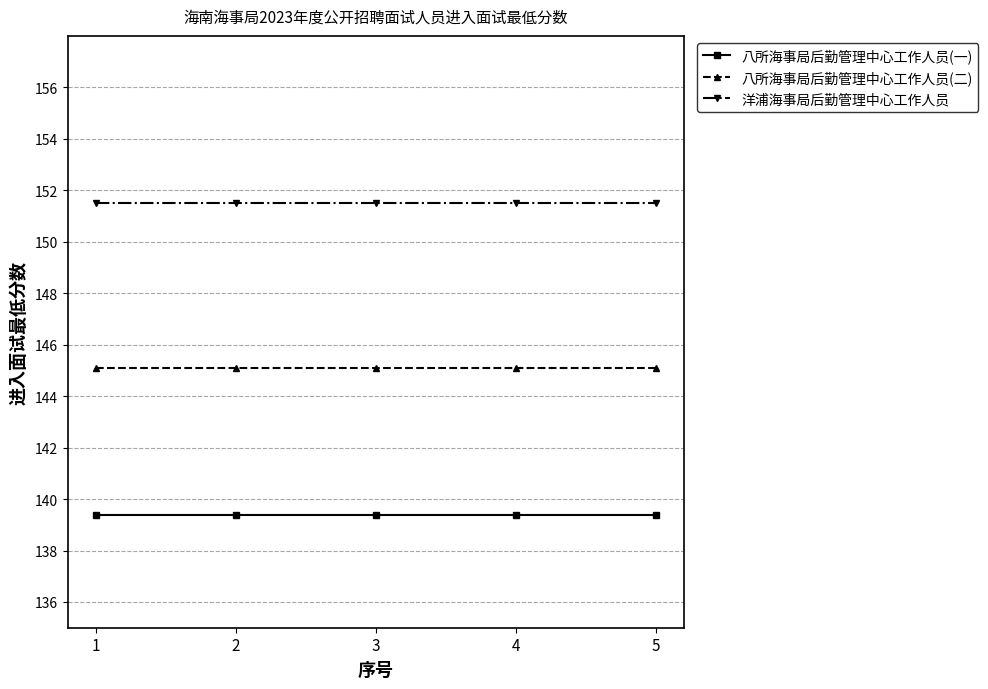

What are all the series names shown in the legend?

八所海事局后勤管理中心工作人员(一), 八所海事局后勤管理中心工作人员(二), 洋浦海事局后勤管理中心工作人员